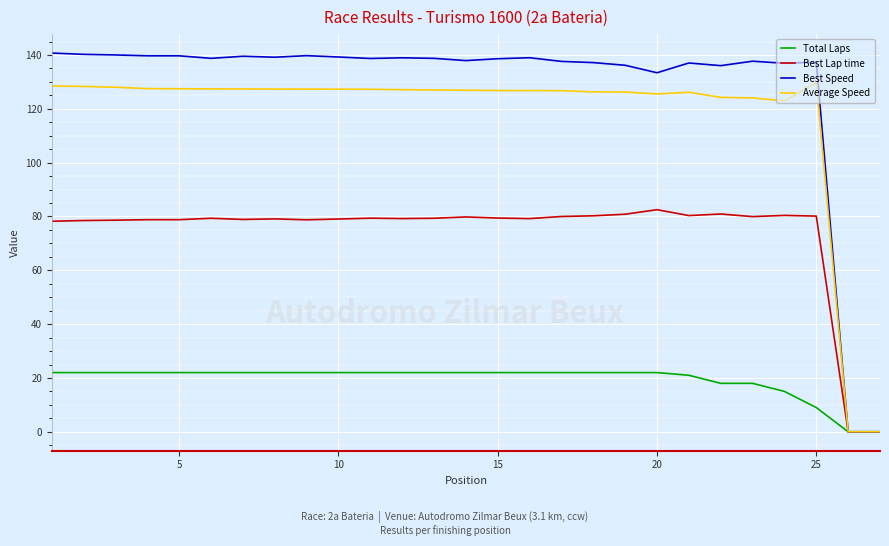

Which series has the widest spread of values?

Best Speed